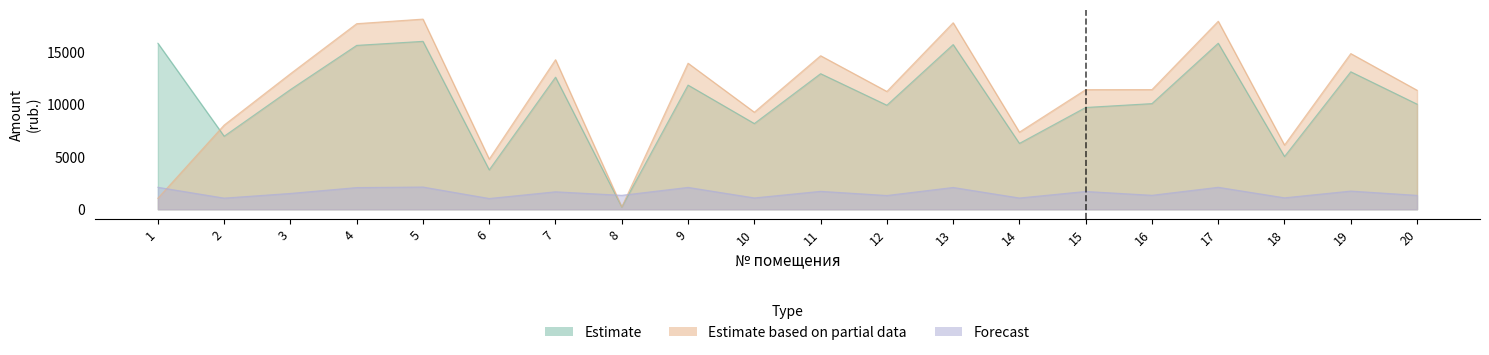

What is the difference between the maximum and minimum values in the Forecast series?

1092.1